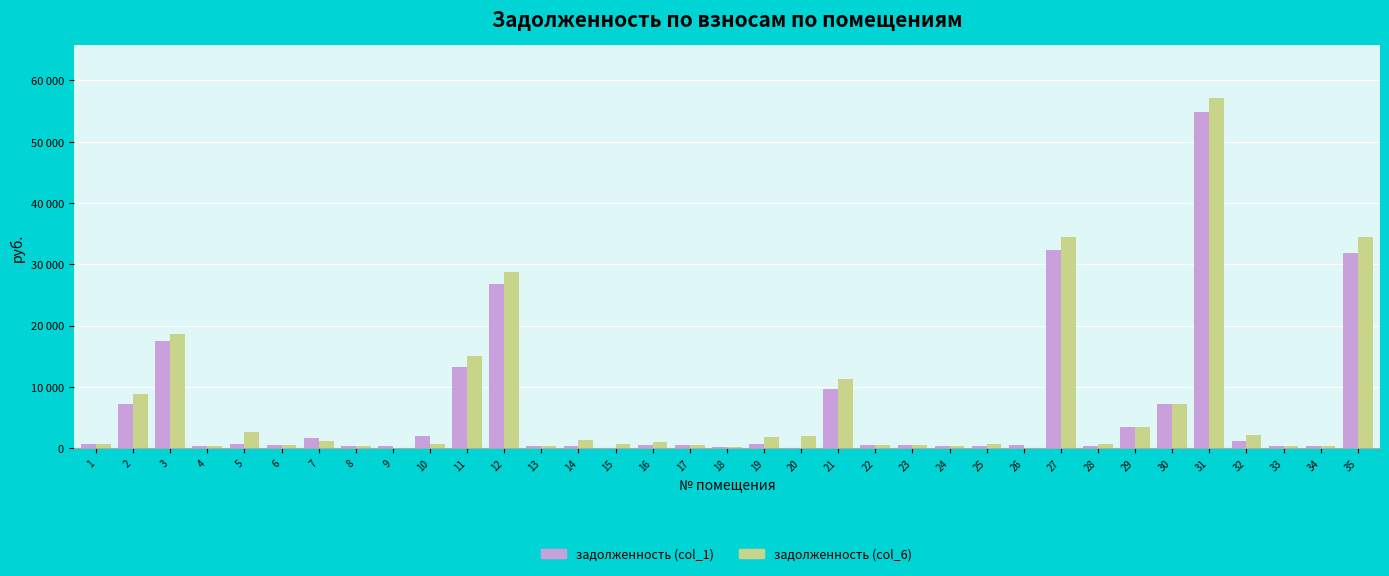

Reading left to right, extract all data points from this chart.

задолженность (col_1): 1=756.9	2=7166.3	3=17559.8	4=351.4	5=661.6	6=479.5	7=1663.8	8=272.3	9=360.5	10=2004.7	11=13309.7	12=26804.0	13=273.8	14=350.7	15=0.0	16=478.0	17=546.1	18=270.8	19=704.2	20=0.0	21=9680.2	22=550.5	23=546.8	24=354.5	25=329.3	26=477.3	27=32353.7	28=306.7	29=3523.9	30=7211.9	31=54829.5	32=1090.2	33=278.2	34=351.4	35=31851.8
задолженность (col_6): 1=760.2	2=8877.0	3=18672.0	4=351.4	5=2678.7	6=479.5	7=1131.8	8=272.3	9=2.2	10=668.9	11=14979.4	12=28699.4	13=273.8	14=1409.1	15=667.6	16=956.0	17=546.1	18=270.8	19=1775.3	20=2007.9	21=11296.5	22=550.5	23=545.7	24=350.8	25=664.3	26=0.0	27=34516.3	28=613.4	29=3523.9	30=7211.9	31=57109.3	32=2178.8	33=277.8	34=351.4	35=34406.5